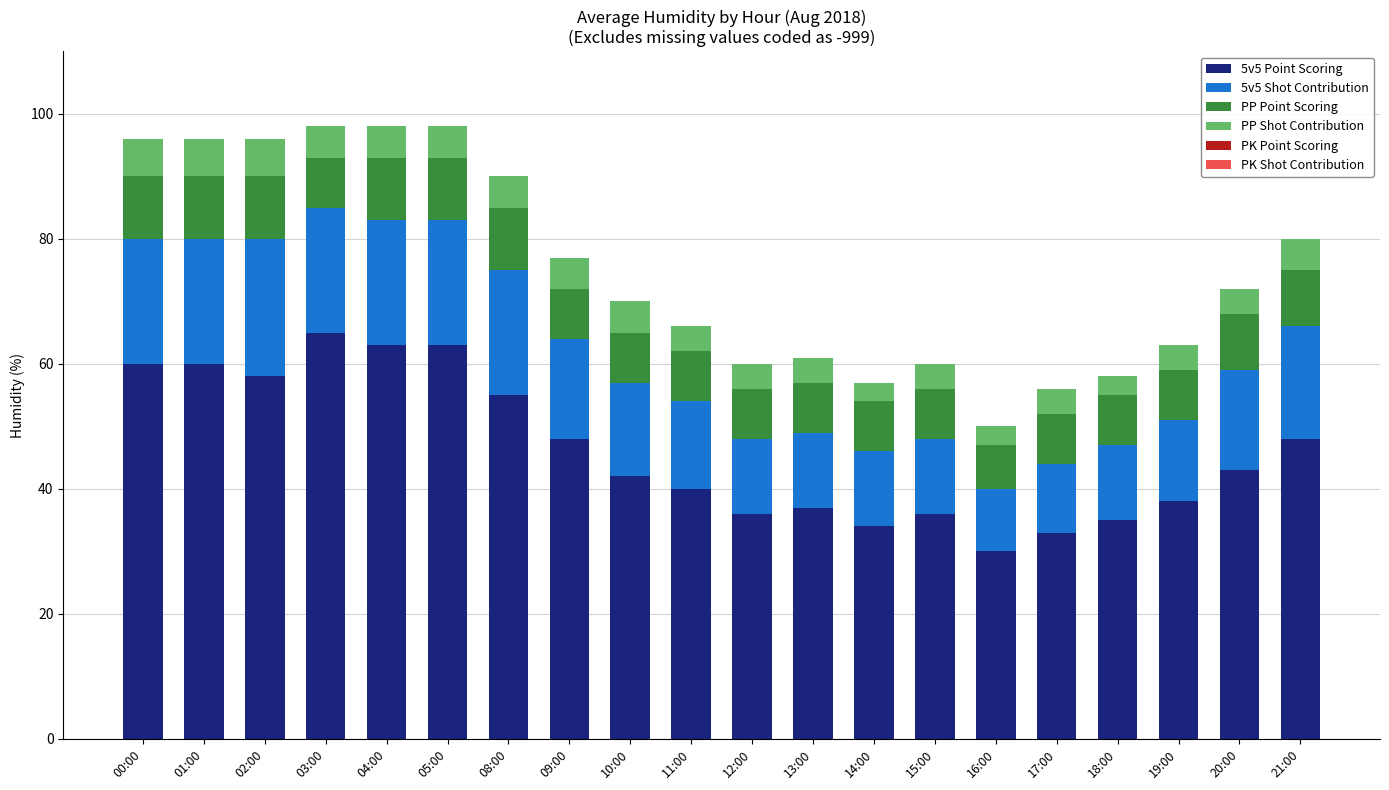

At which label does 5v5 Point Scoring reach its minimum?

16:00